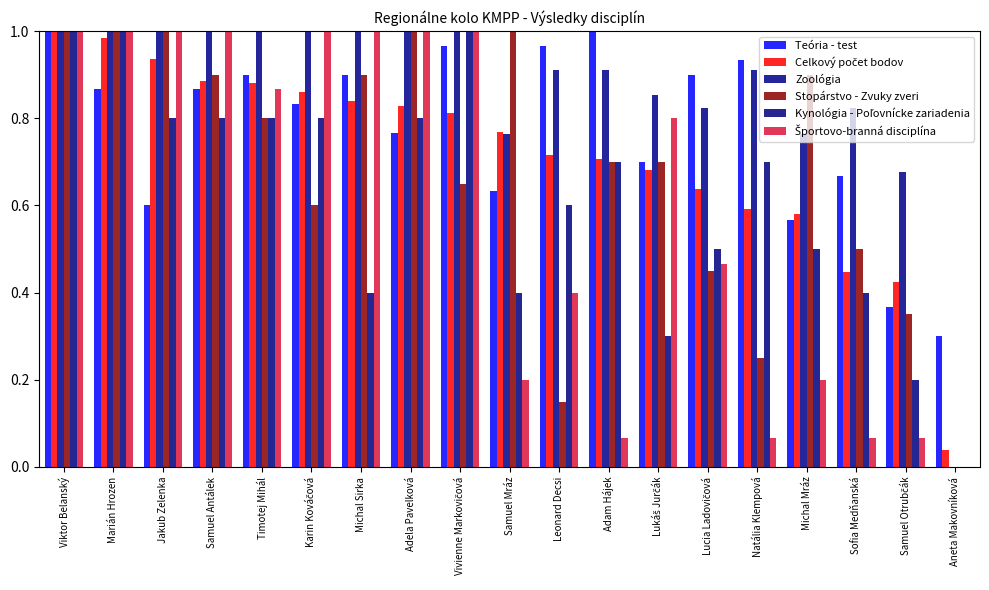

How many groups of bars are there?

19